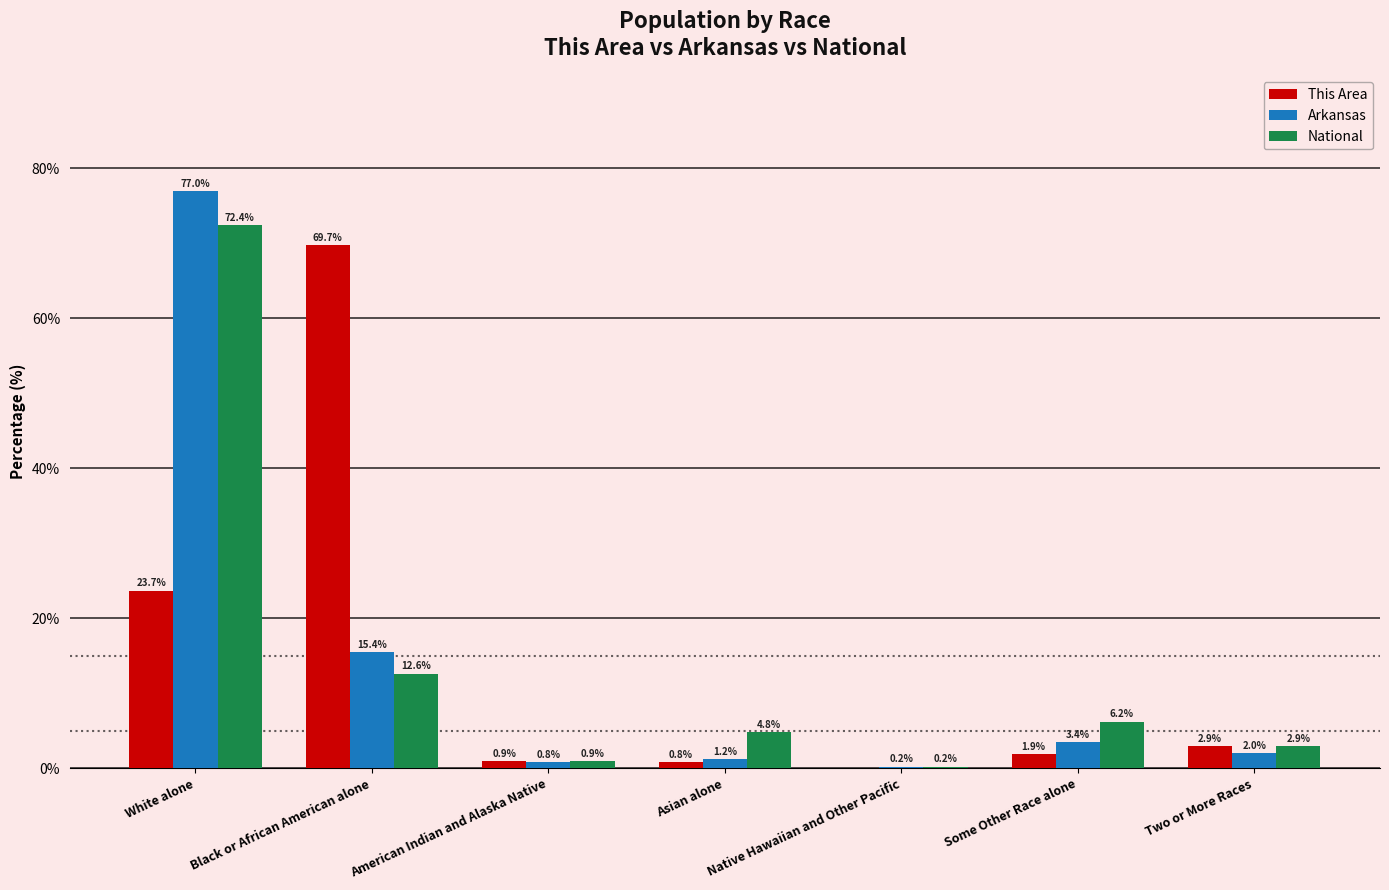

At which label does This Area reach its peak?

Black or African American alone